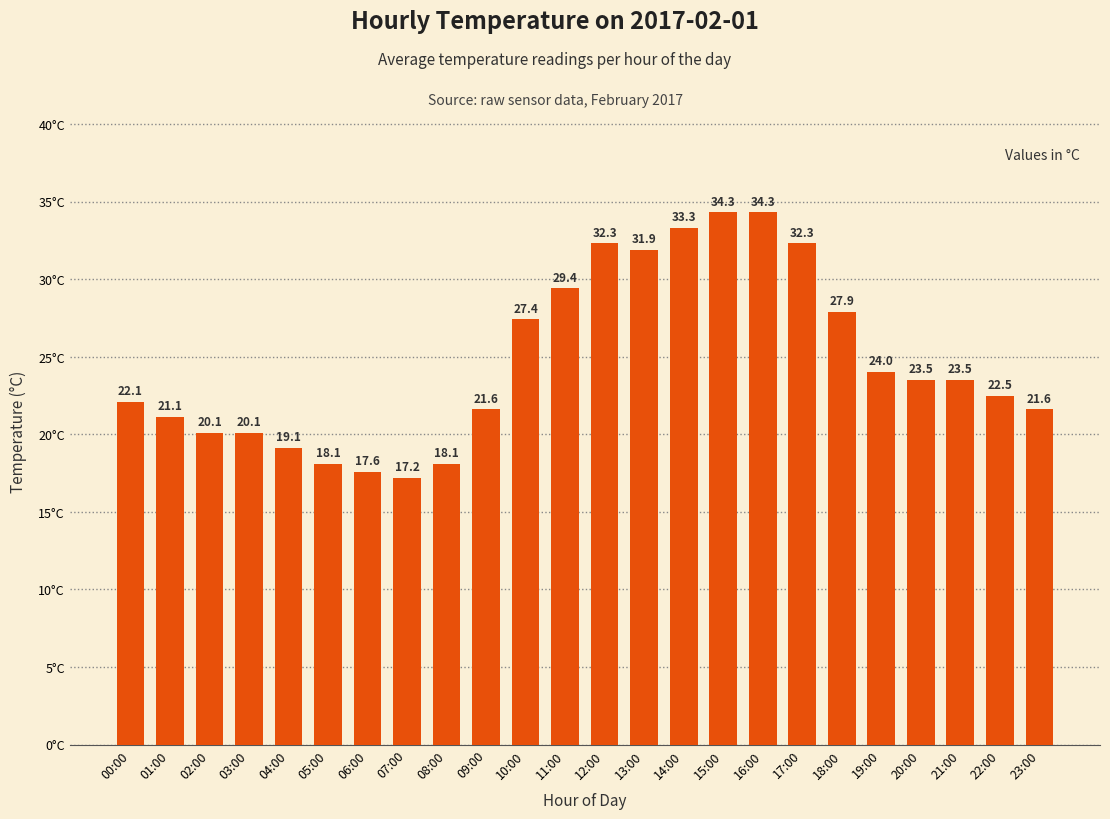

What is the change in value from 01:00 to 19:00?

+2.9